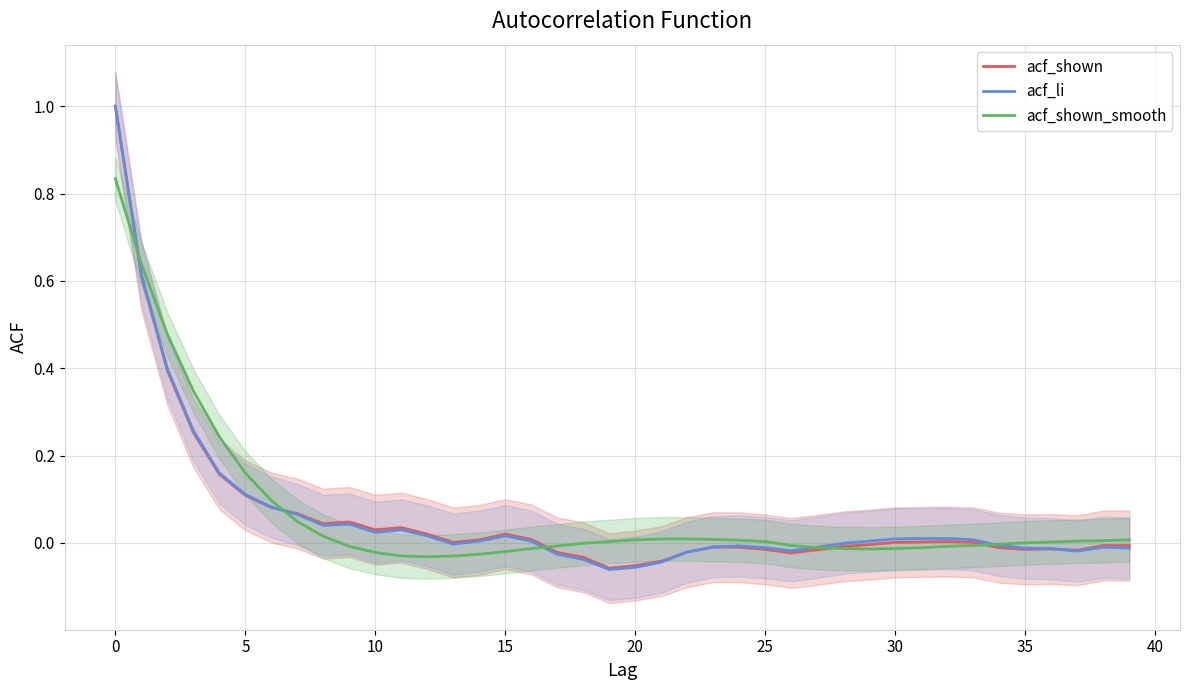

True or false: acf_shown_smooth has more than 0 points higher than both neighbors.

False